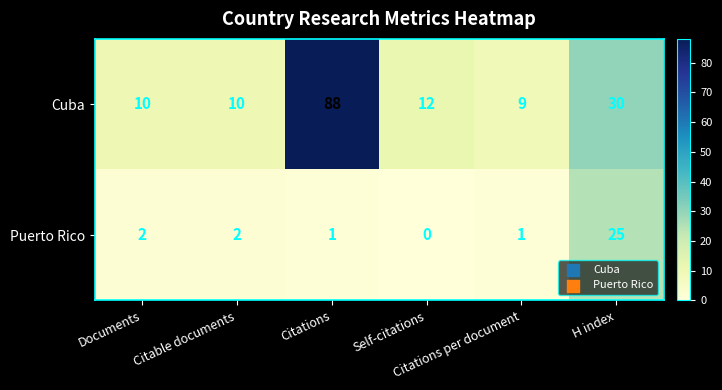

Rank the series by their maximum value, from lowest to highest.

Puerto Rico, Cuba